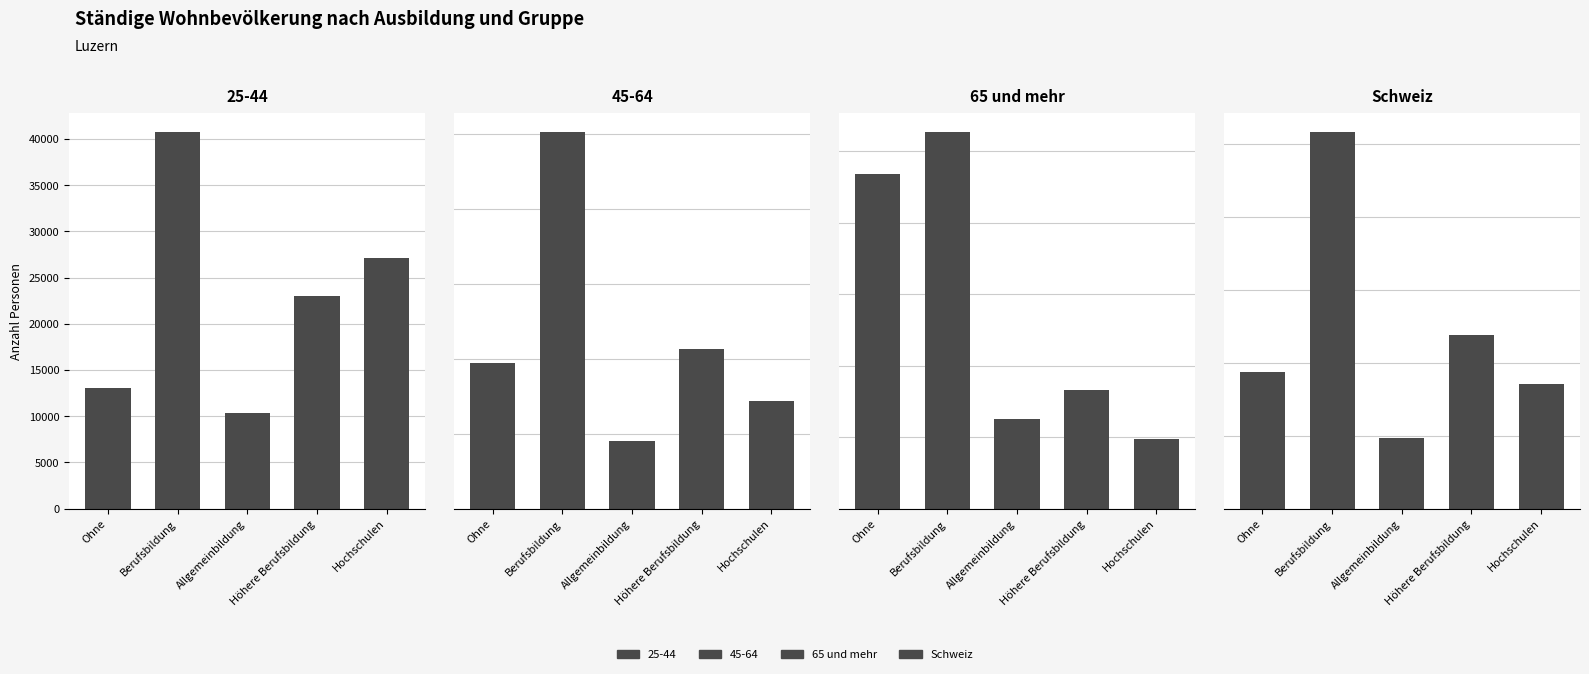

Between Allgemeinbildung and Höhere Berufsbildung, which series saw the biggest shift?

Schweiz